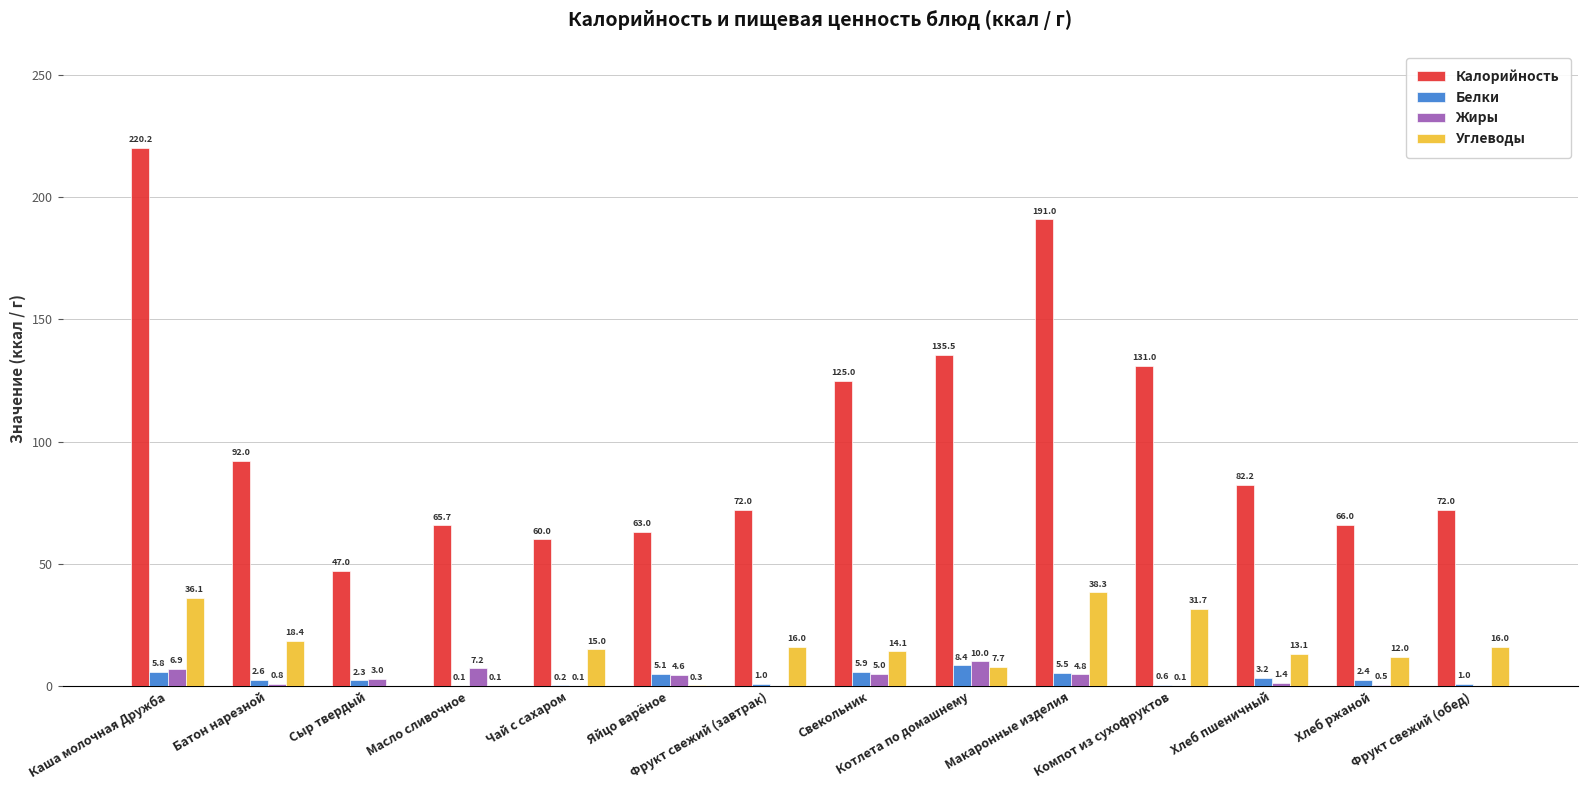

What is the highest value of the Углеводы series?

38.3